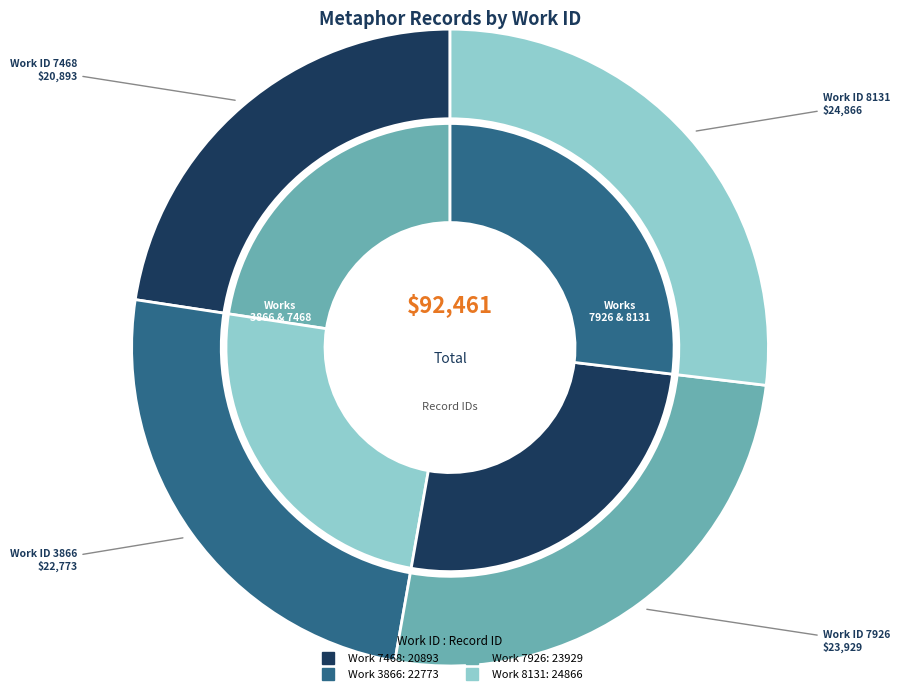

What percentage do 3866 and 7468 together represent?

47.2%